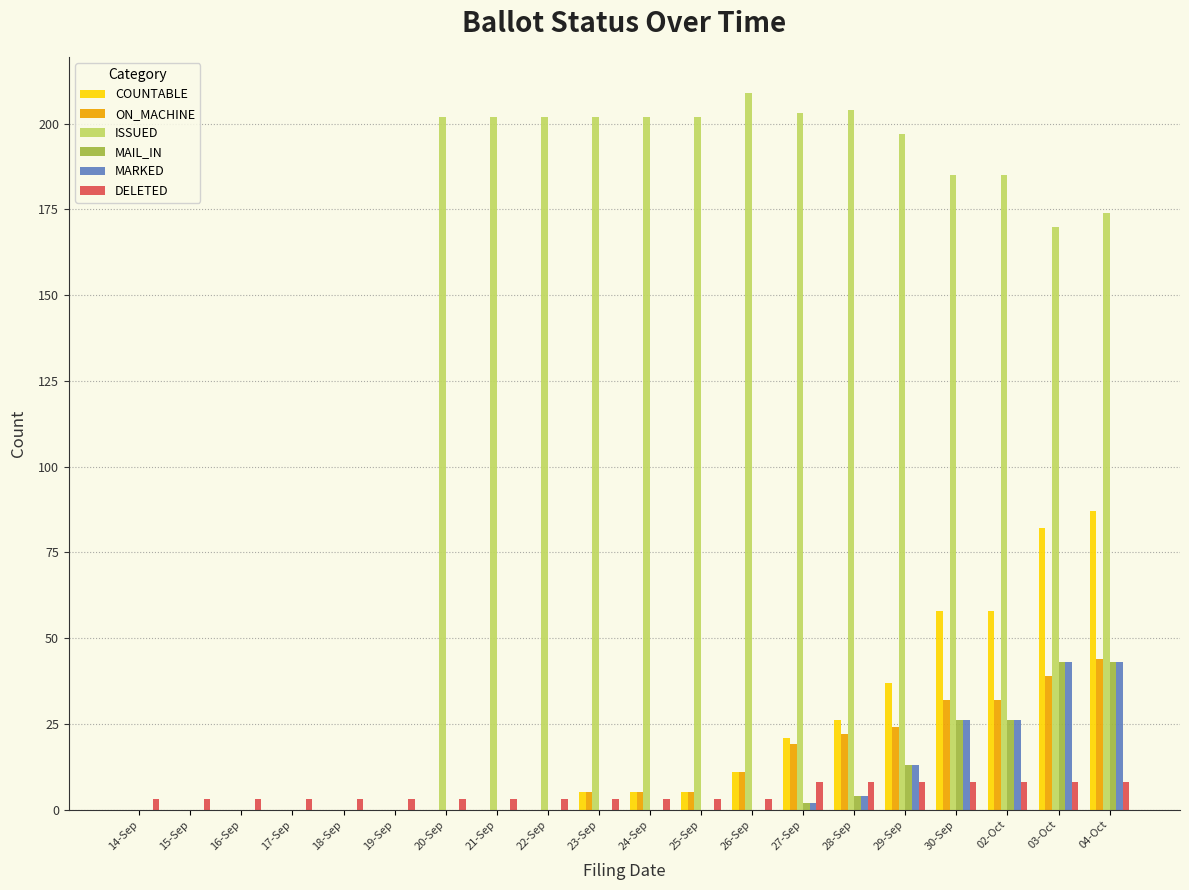

Which series has the largest total across all categories?

ISSUED